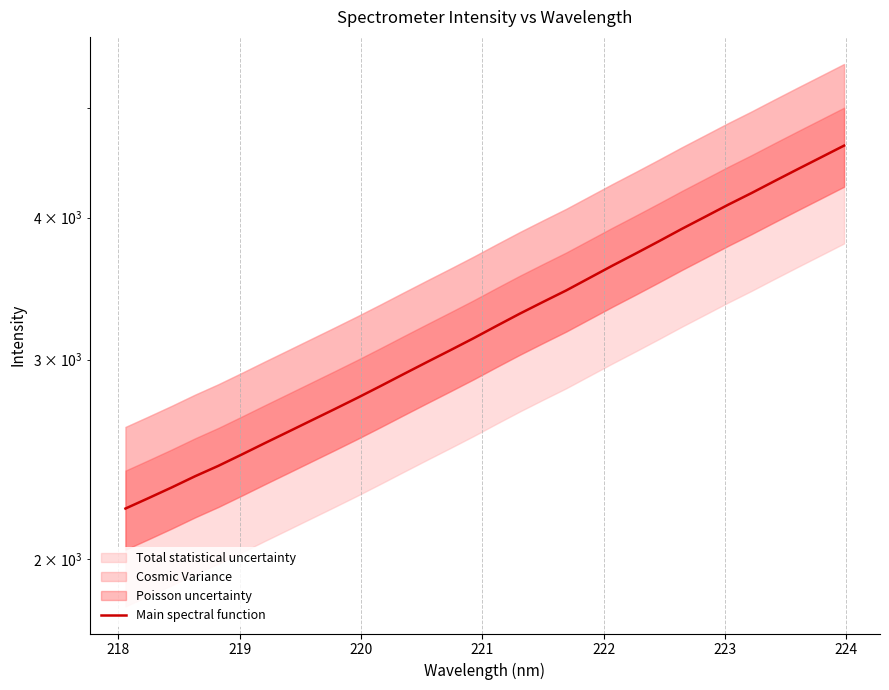

How many lines are shown in the chart?

1